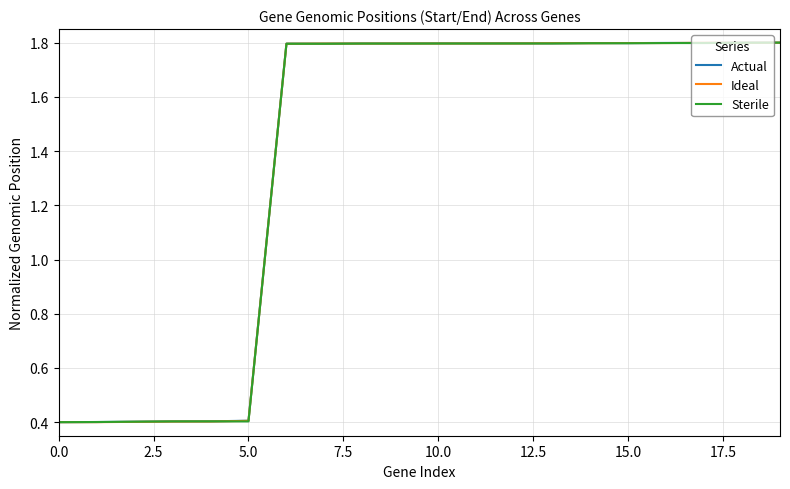

List the series in order of their overall mean, lowest first.

Sterile, Ideal, Actual